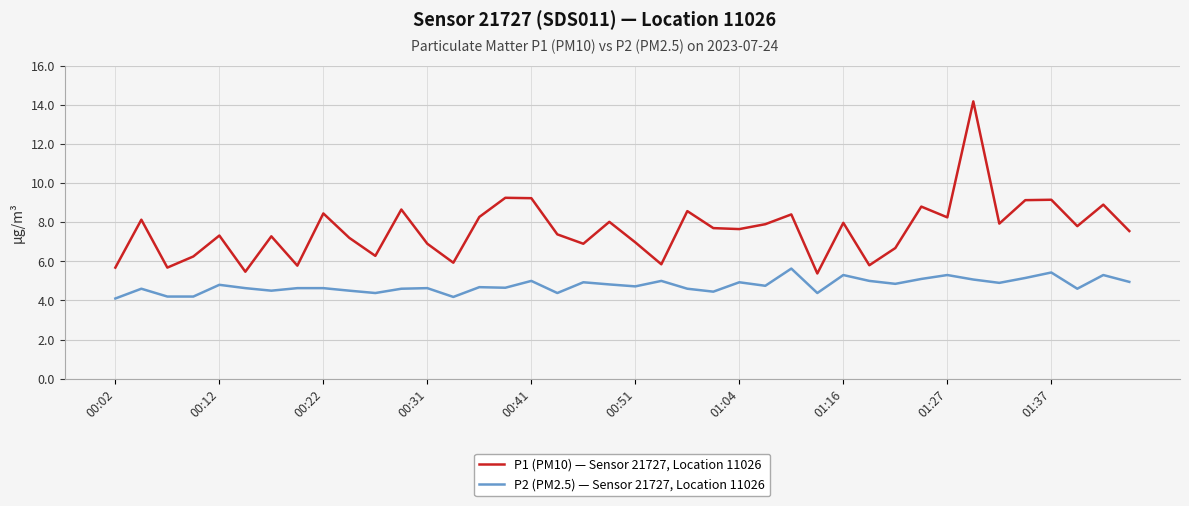

Which series has the largest range (max minus min)?

P1 (PM10) — Sensor 21727, Location 11026